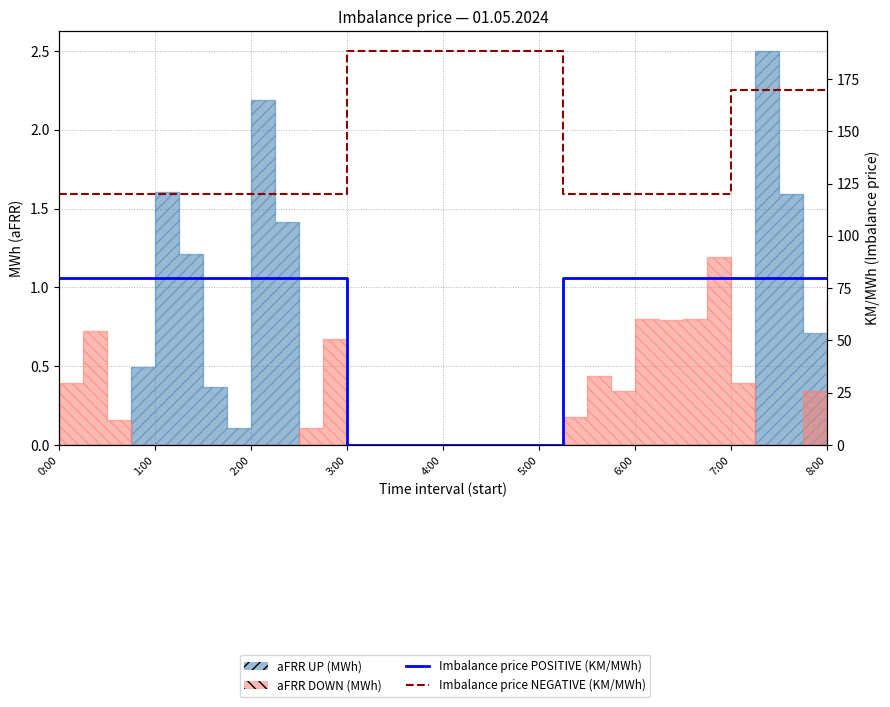

Which category has the highest value in the Imbalance price NEGATIVE series?

3:00